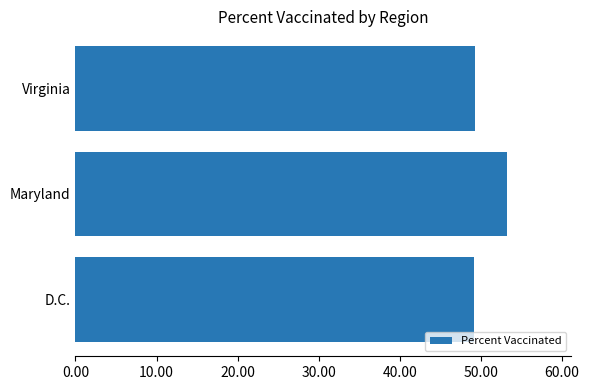

Approximately how many times larger is the value at D.C. compared to Maryland?

0.9